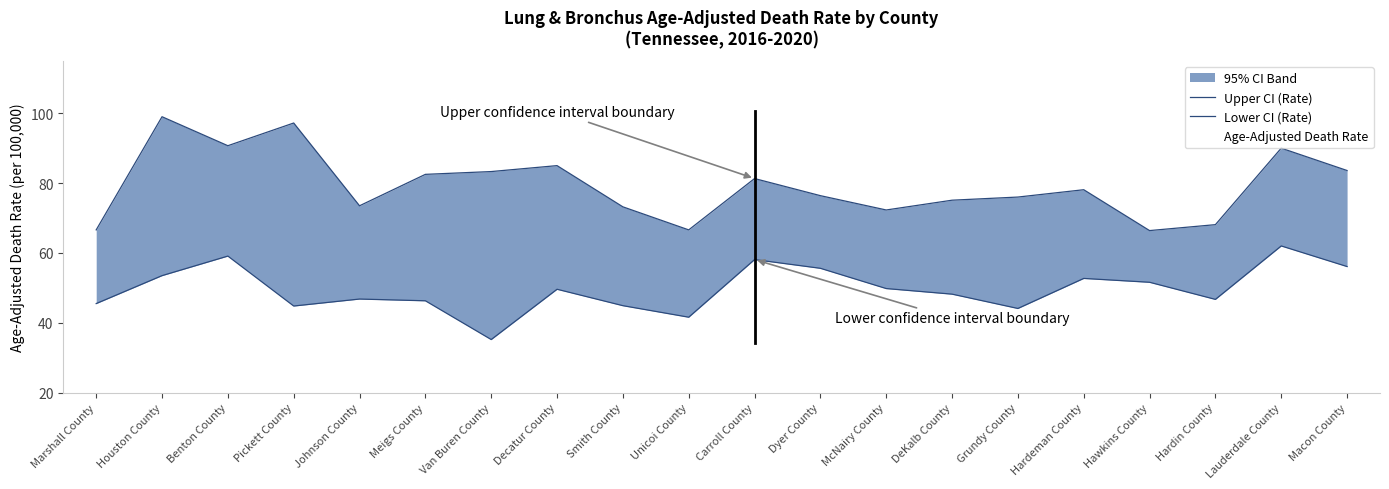

Reading left to right, list all the values displayed in this chart.

Upper CI (Rate): 66.6	99.0	90.7	97.2	73.5	82.5	83.3	85.0	73.2	66.6	81.3	76.4	72.3	75.1	76.0	78.1	66.4	68.1	90.0	83.6
Lower CI (Rate): 45.5	53.5	59.1	44.8	46.8	46.3	35.2	49.6	44.9	41.6	58.1	55.6	49.8	48.2	44.1	52.7	51.6	46.7	62.0	56.1
Age-Adjusted Death Rate: 55.2	73.2	73.3	65.8	58.8	62.2	54.7	65.1	57.7	52.8	68.9	65.3	60.1	60.4	58.2	64.4	58.6	56.5	75.0	68.8